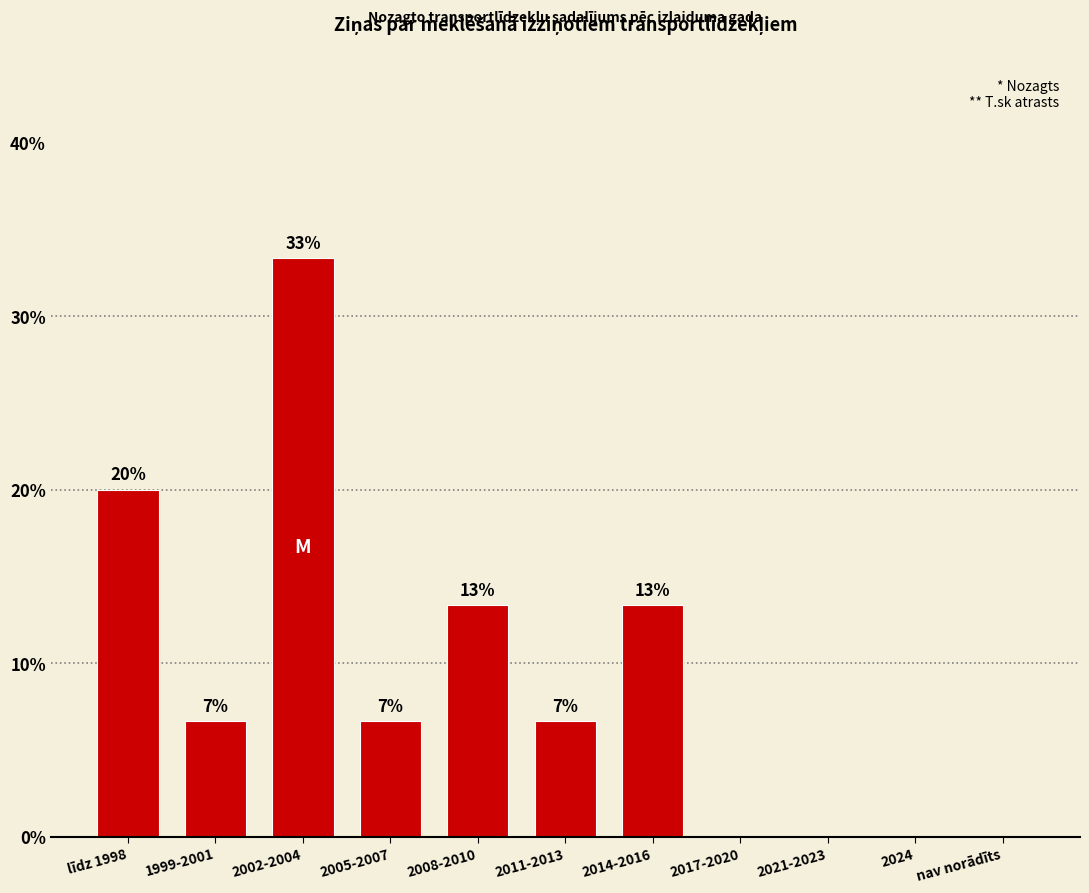

Are the bars horizontal?

No